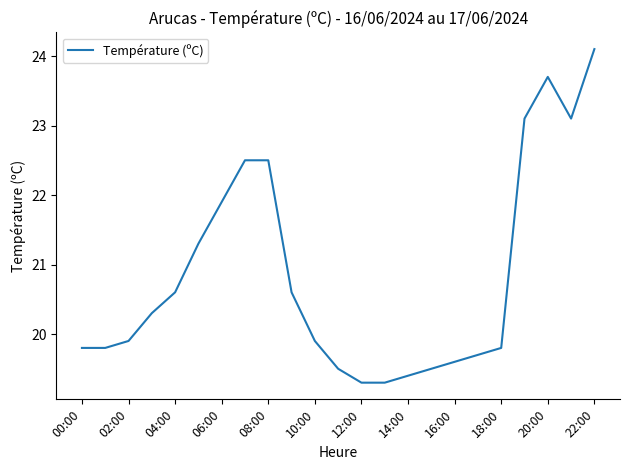

What is the difference between the maximum and minimum values?

4.8